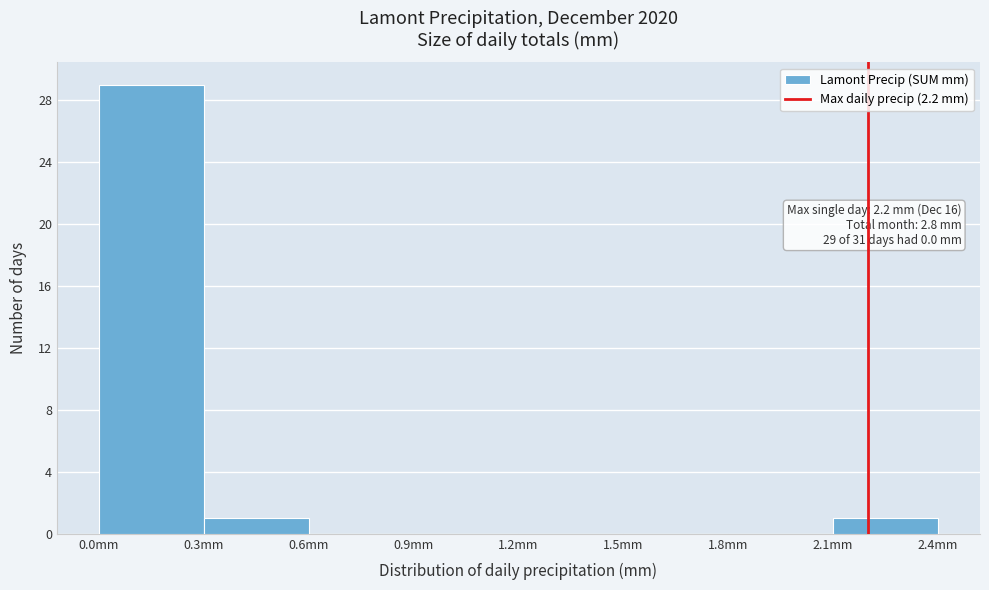

Which range on the x-axis has the tallest bar?

0.0 to 0.3